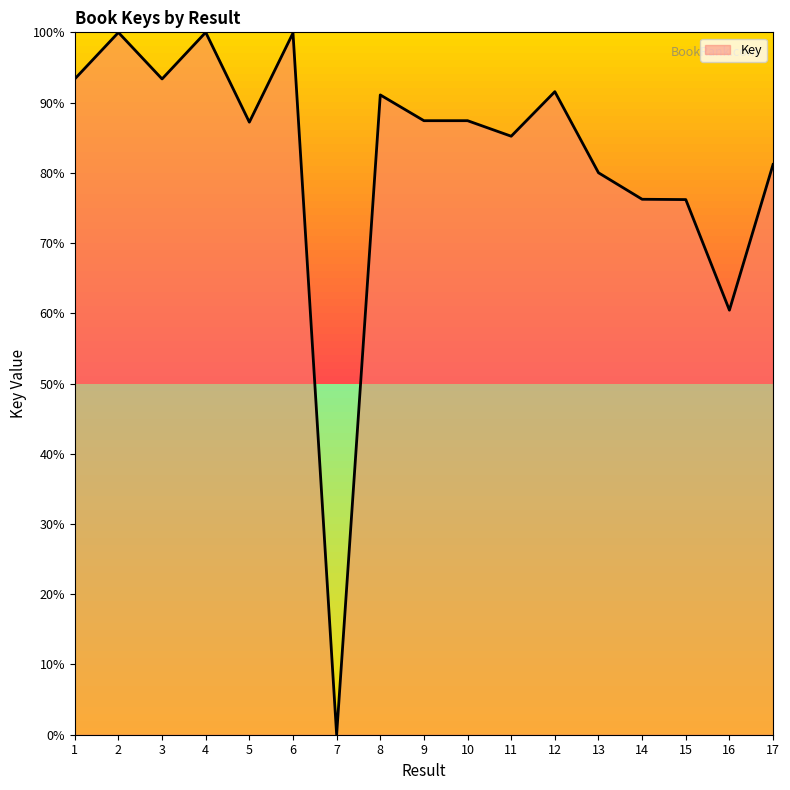

Where is the first local minimum?

3